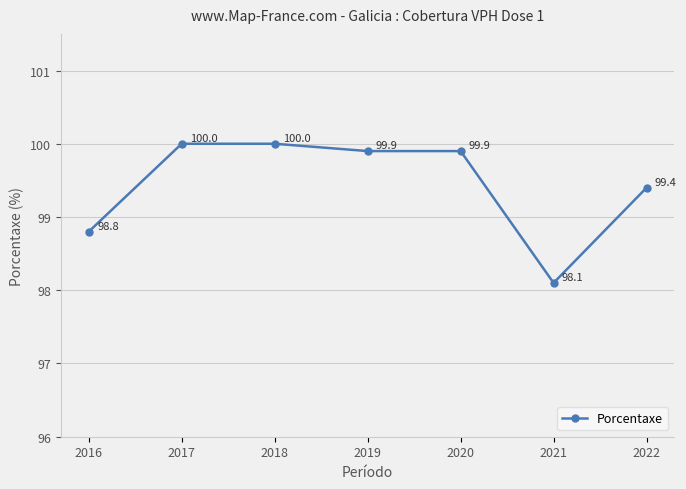

What is the value of the 6th point from the left?

98.1